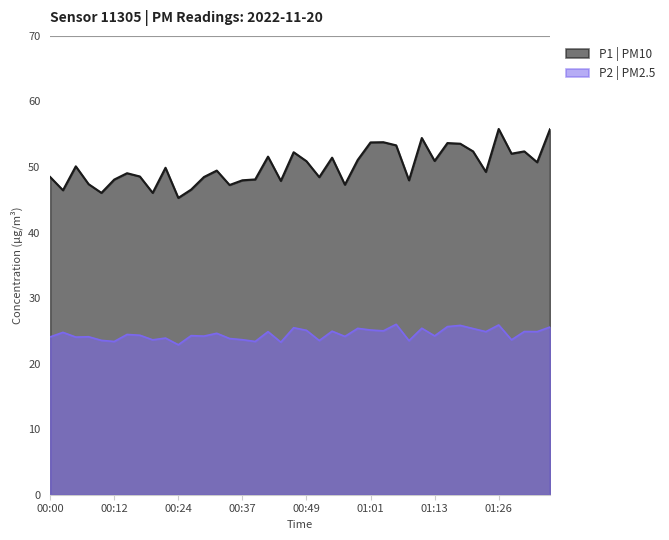

True or false: P1 has a value of 17.5 at 01:01.

False